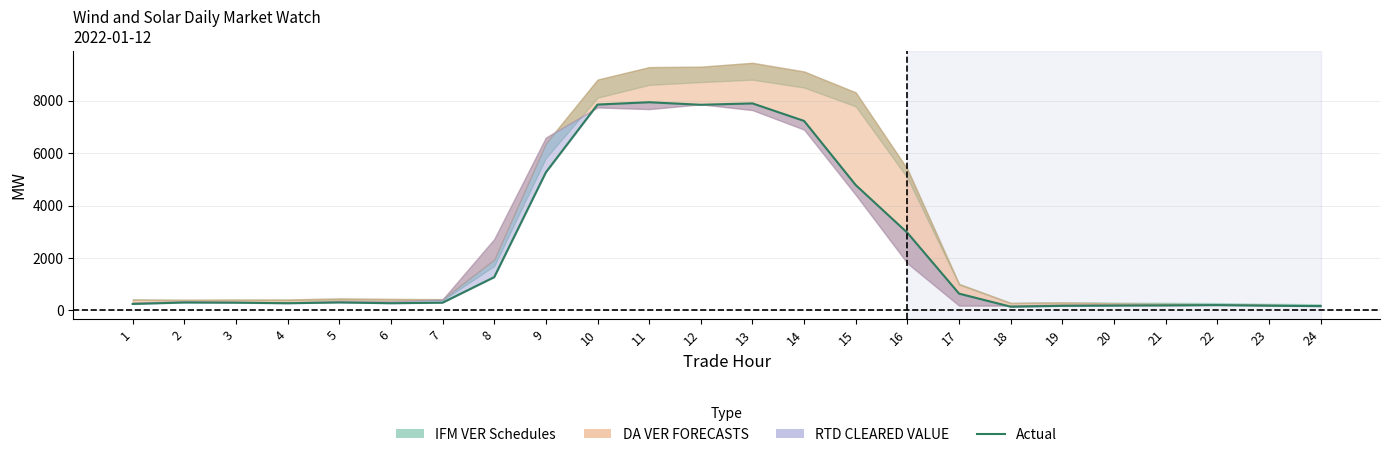

What value does the data have at 24?

164.3